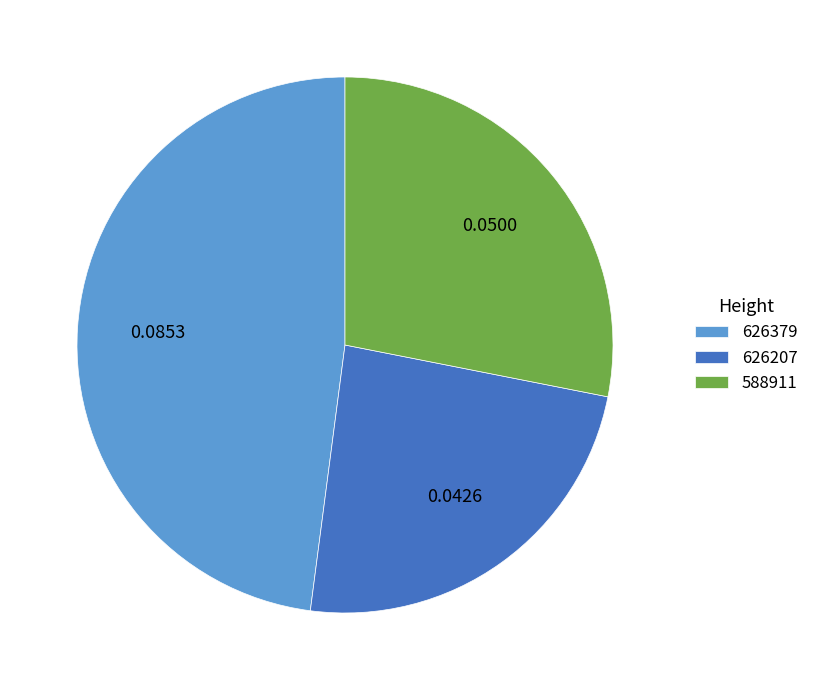

True or false: 626207 accounts for 15% of the total.

False